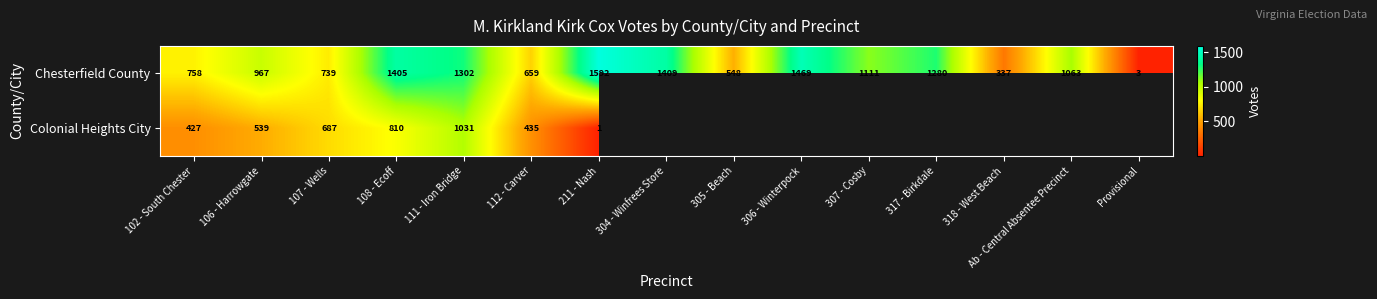

Which category has the highest value in the Chesterfield County series?

211 - Nash